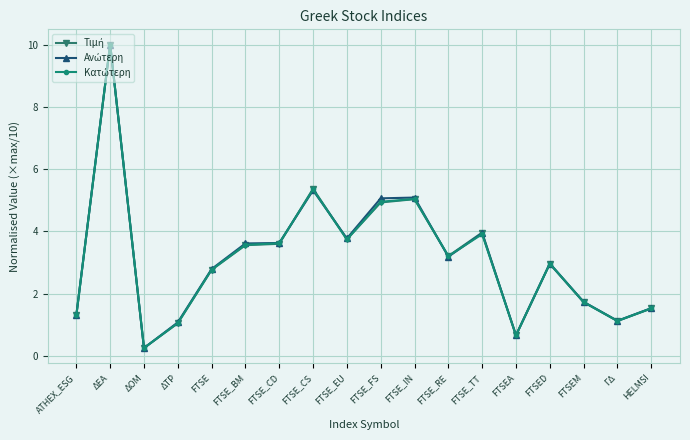

What is the label of the 5th point from the right?

FTSEA